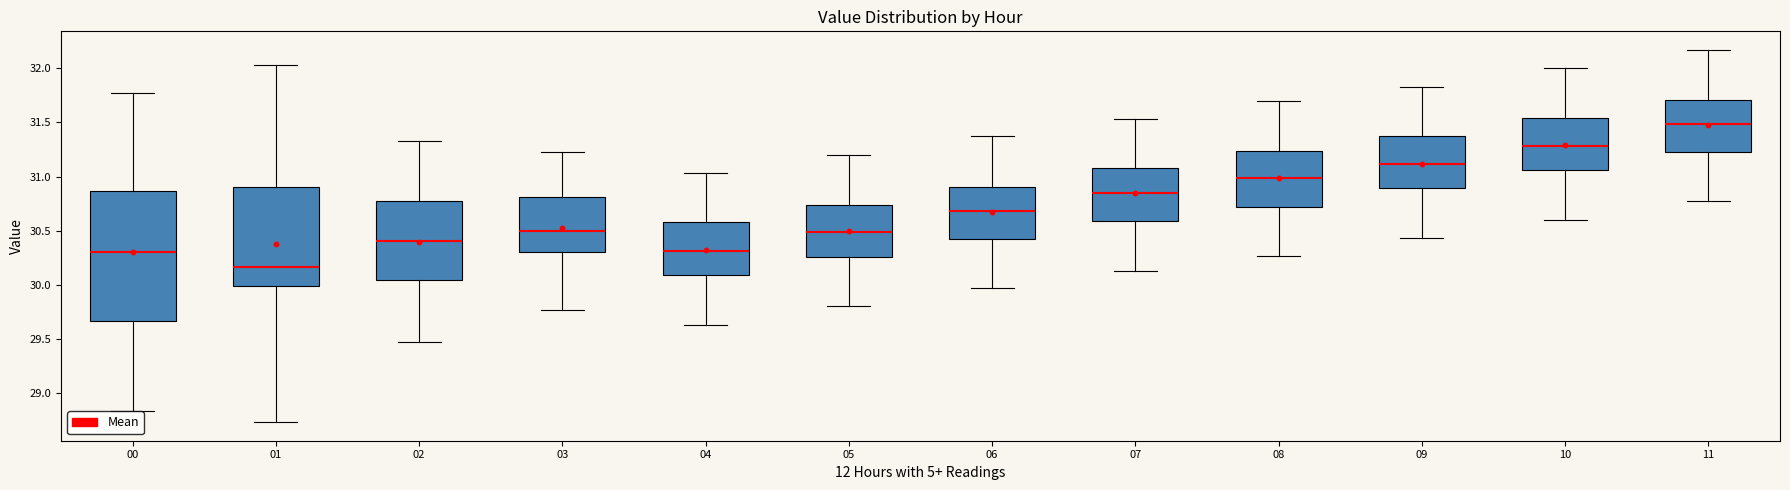

Reading left to right, transcribe this box plot: for each box, give where its median line is, the range the box spans, and where its two whiskers end, as read against the y-axis. The values are not printed on the chart, so give them approximately, as read against the axis.

00: median 30.30, box 29.65 to 30.85, whiskers 28.85 to 31.75
01: median 30.15, box 30.00 to 30.90, whiskers 28.75 to 32.05
02: median 30.40, box 30.05 to 30.80, whiskers 29.45 to 31.35
03: median 30.50, box 30.30 to 30.80, whiskers 29.75 to 31.25
04: median 30.30, box 30.10 to 30.60, whiskers 29.65 to 31.05
05: median 30.50, box 30.25 to 30.75, whiskers 29.80 to 31.20
06: median 30.70, box 30.40 to 30.90, whiskers 29.95 to 31.35
07: median 30.85, box 30.60 to 31.10, whiskers 30.15 to 31.55
08: median 31.00, box 30.70 to 31.25, whiskers 30.25 to 31.70
09: median 31.10, box 30.90 to 31.40, whiskers 30.45 to 31.85
10: median 31.30, box 31.05 to 31.55, whiskers 30.60 to 32.00
11: median 31.50, box 31.20 to 31.70, whiskers 30.75 to 32.15